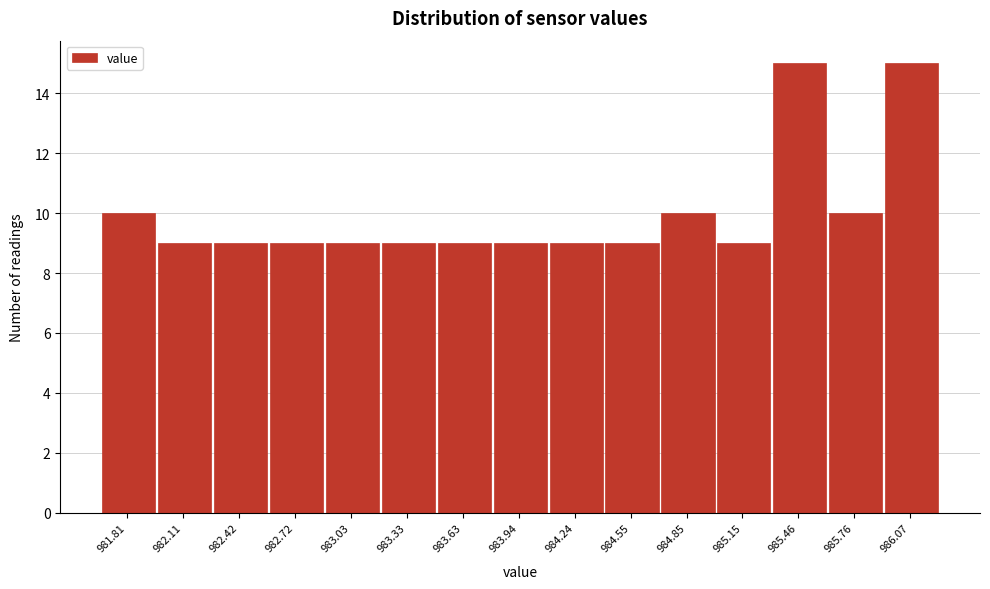

Reading left to right, what are all the values shown in this chart?

10	9	9	9	9	9	9	9	9	9	10	9	15	10	15